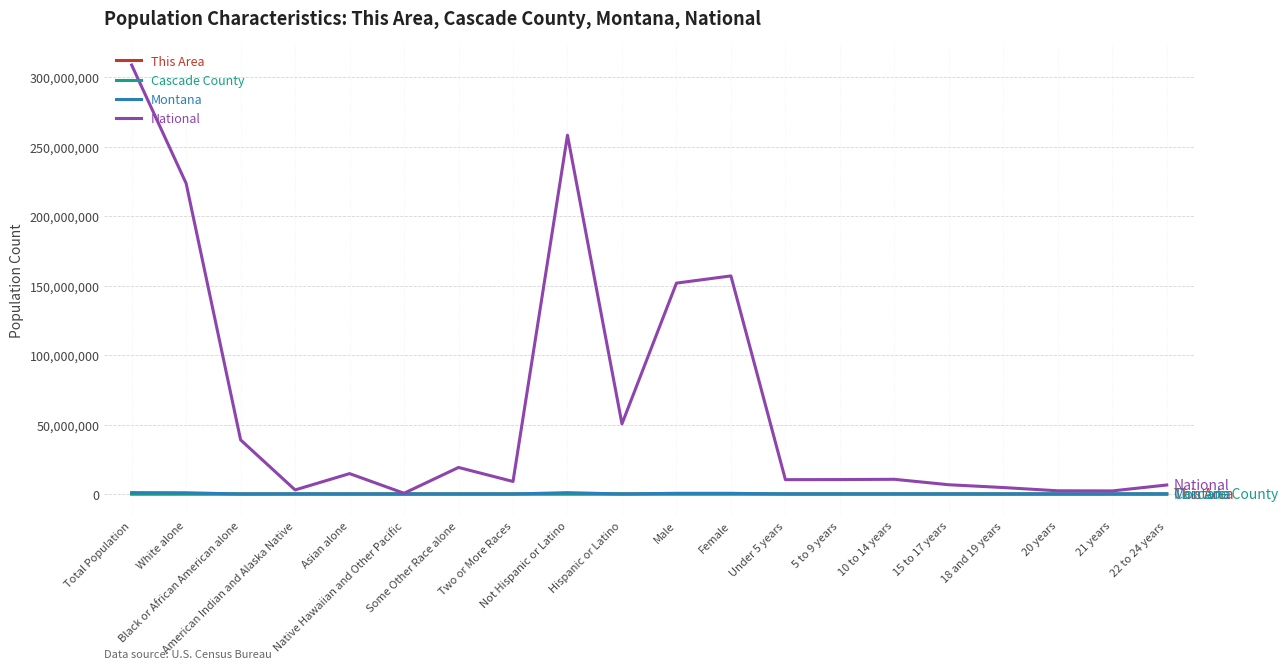

Where does the Cascade County series first go above 2584?

Total Population